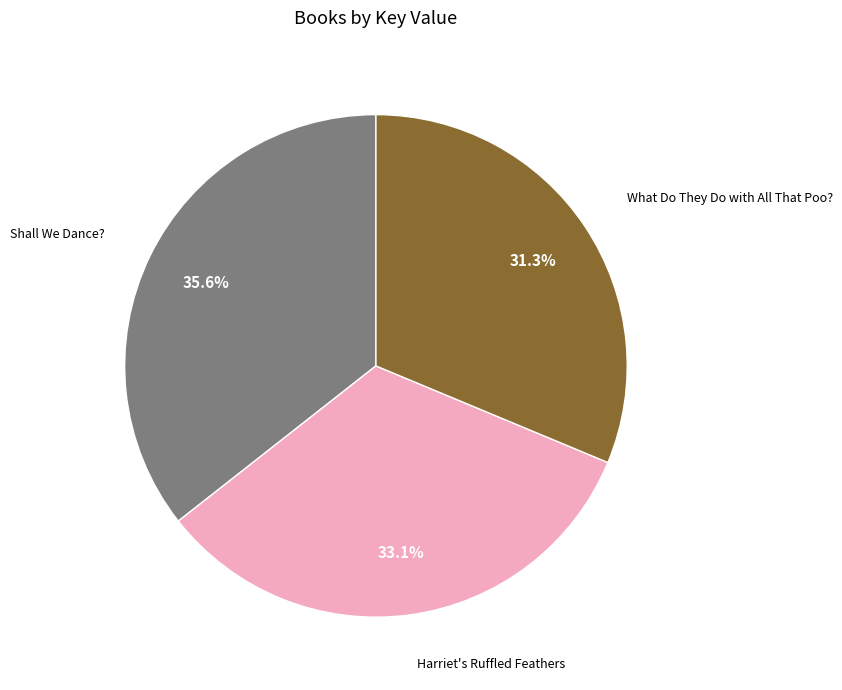

Does any single category account for the majority?

No